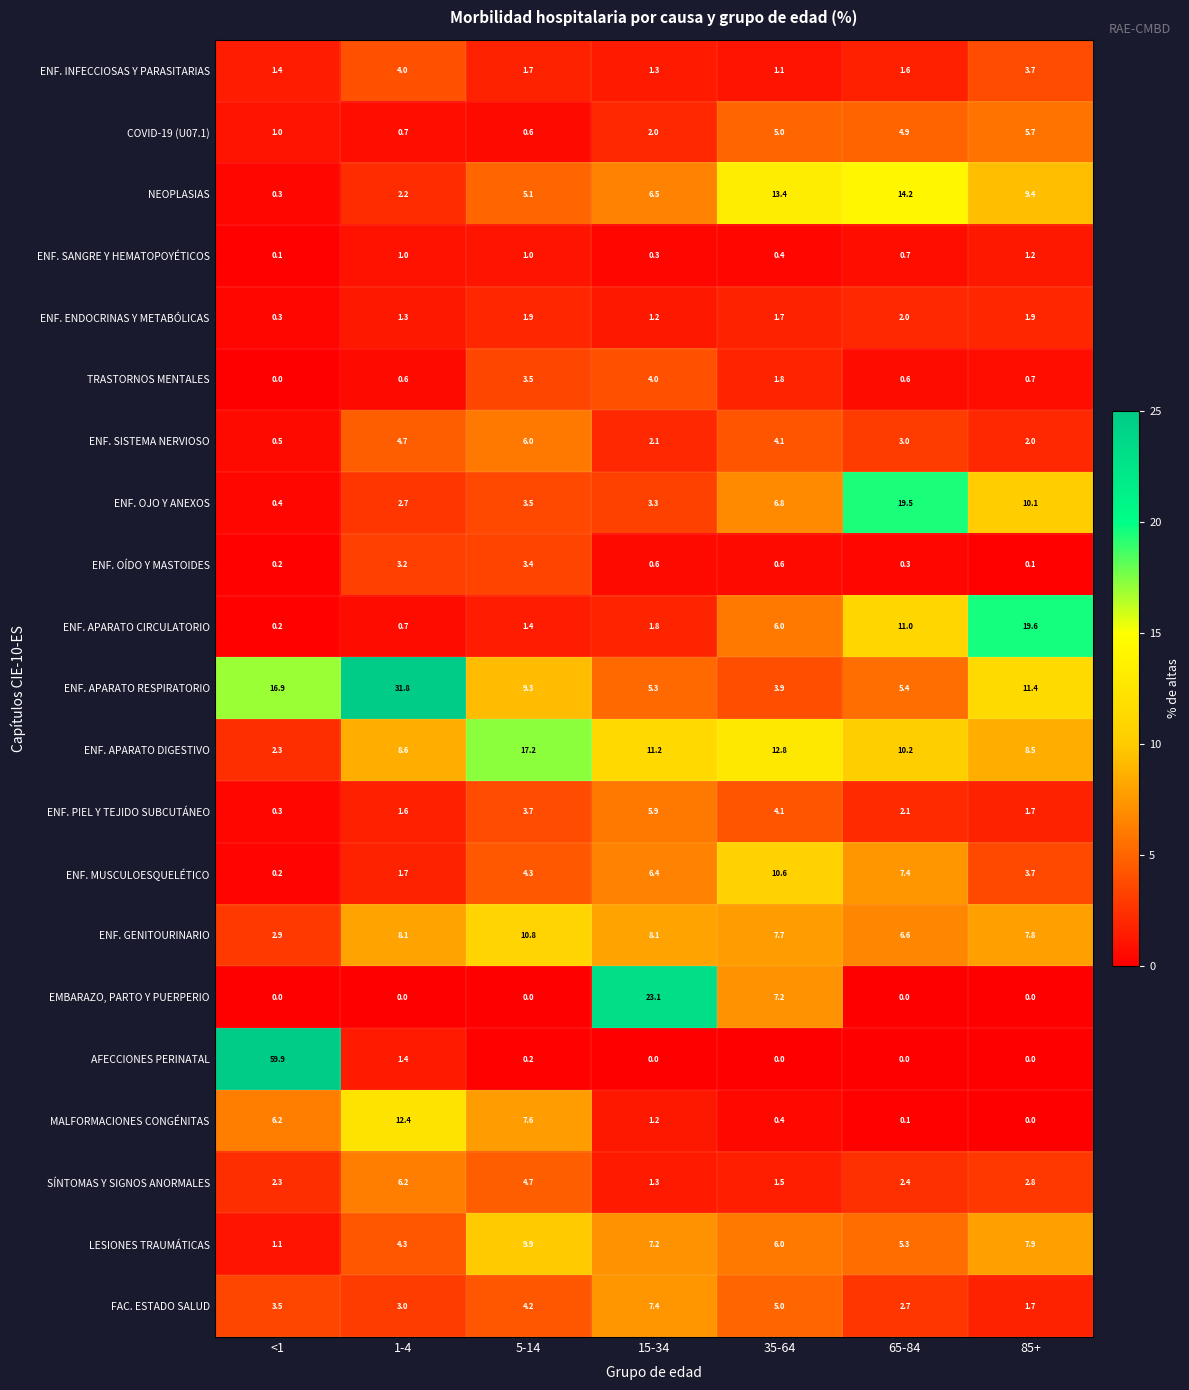

True or false: AFECCIONES PERINATAL has a value of 0.2 at 5-14.

True